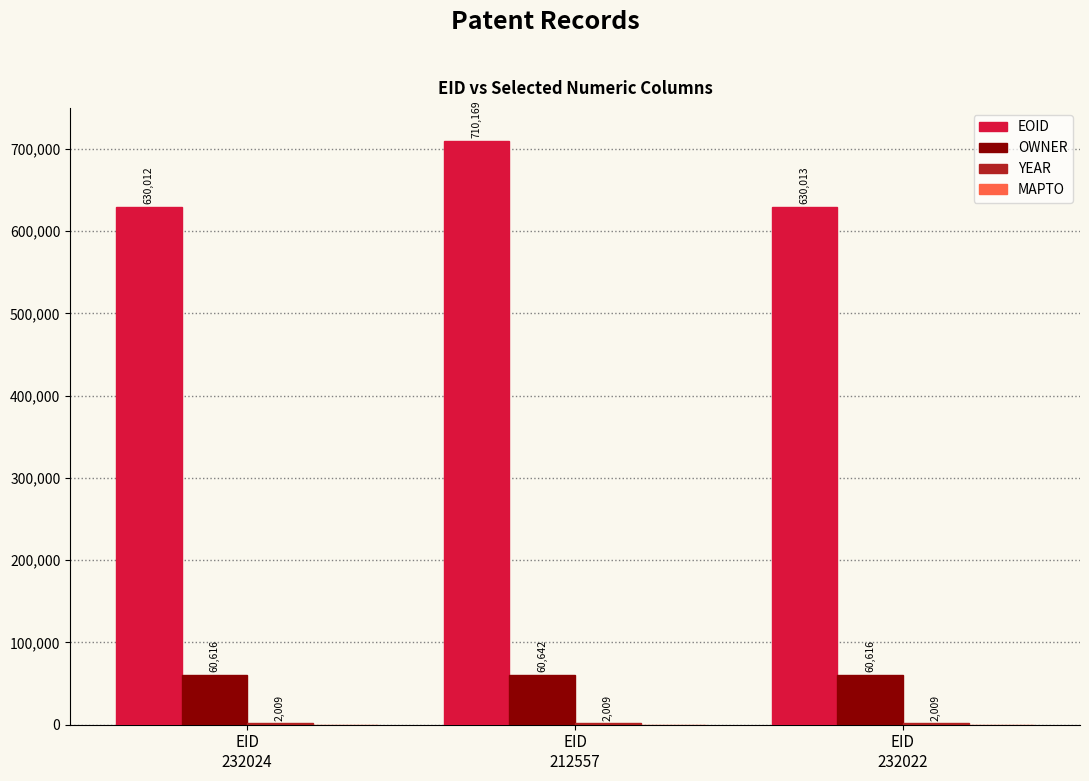

How many data points does each series have?

3